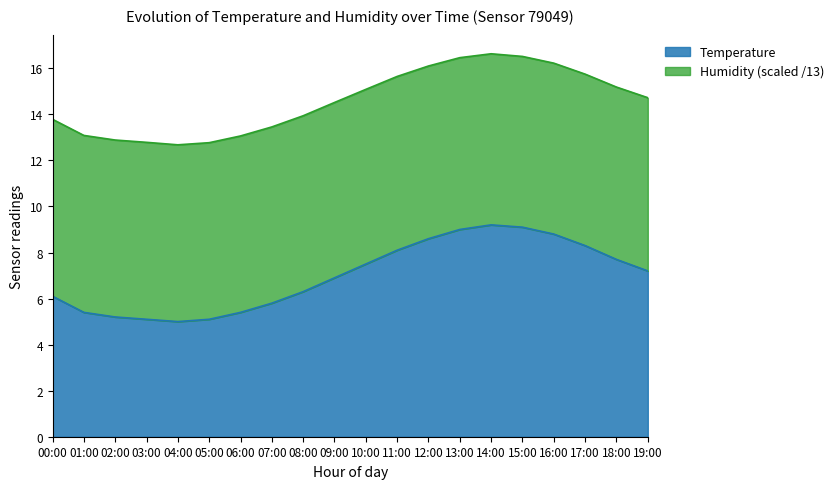

What is the maximum value shown in the chart?

9.2